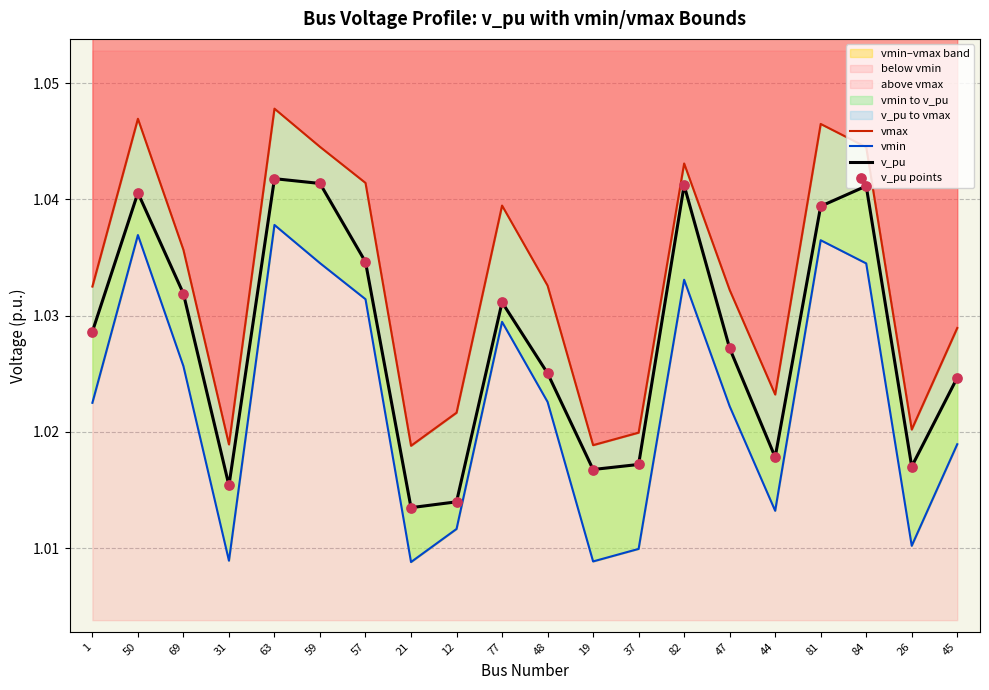

Which series reaches the minimum Y coordinate?

vmin